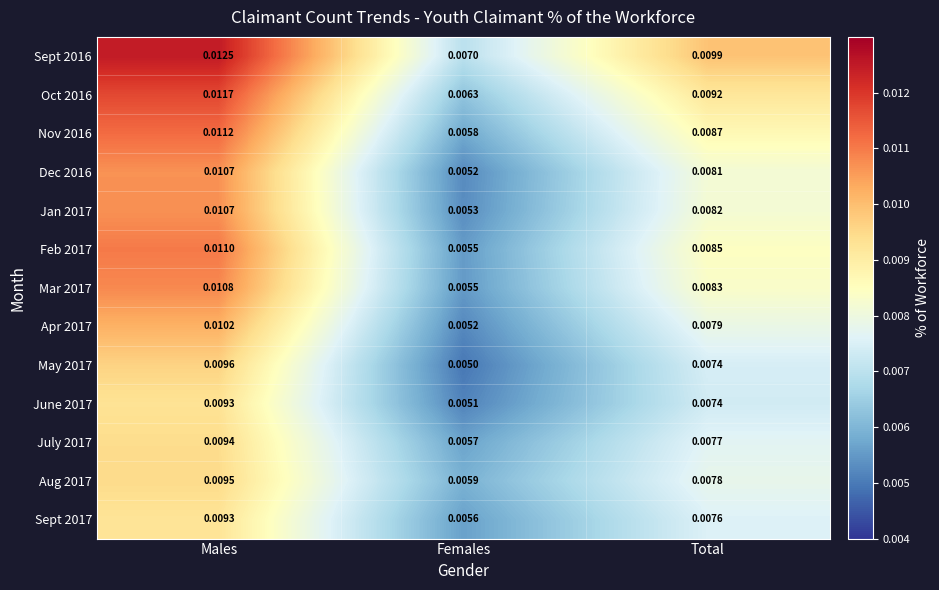

At which label is June 2017 closest to 0?

Females